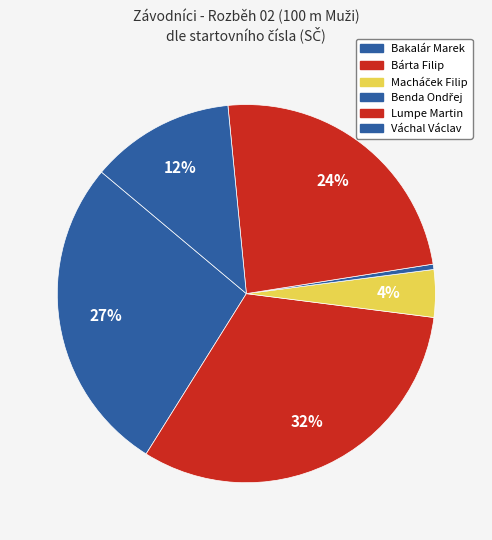

How many slices are in this pie chart?

6